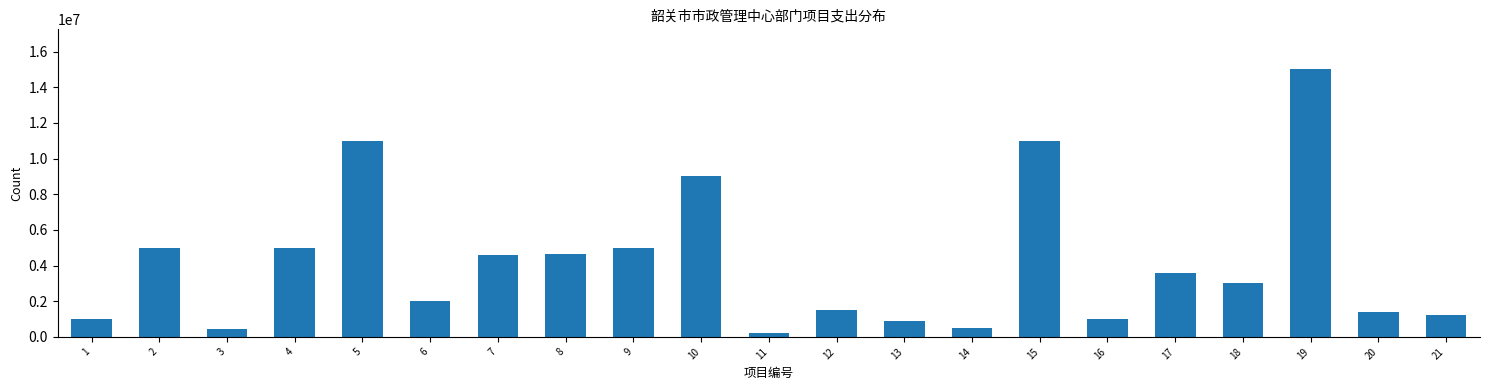

What value does the data have at 19?

15000000